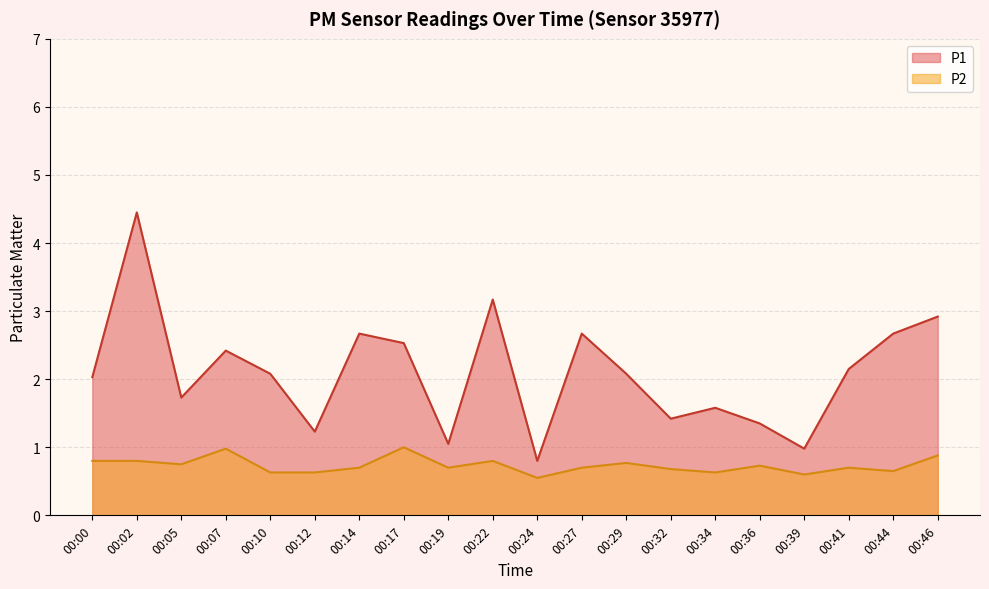

What is the difference between the second highest and minimum values in the P1 series?

2.4